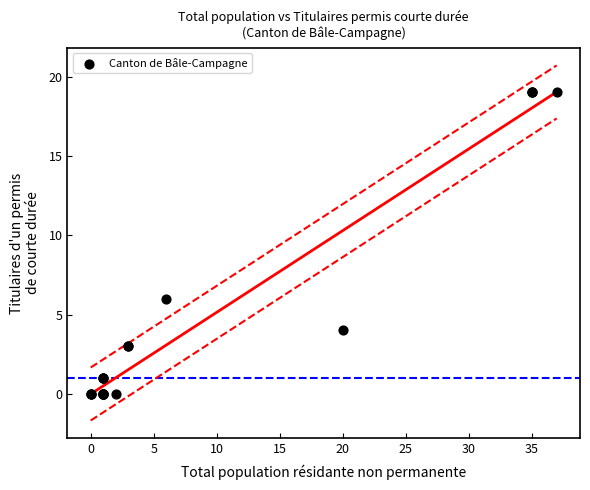

What Y value in the scatter plot is closest to 9?

6